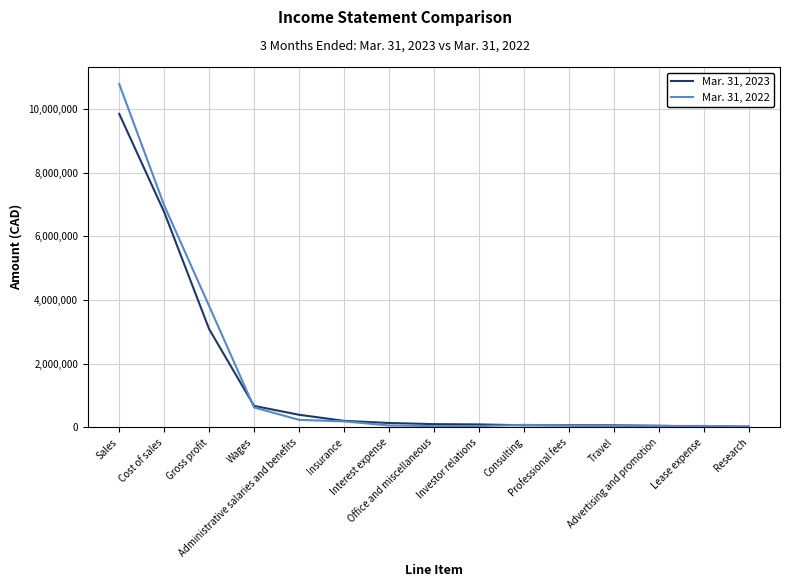

What is the difference between the Mar. 31, 2022 values at Consulting and Research?

58578